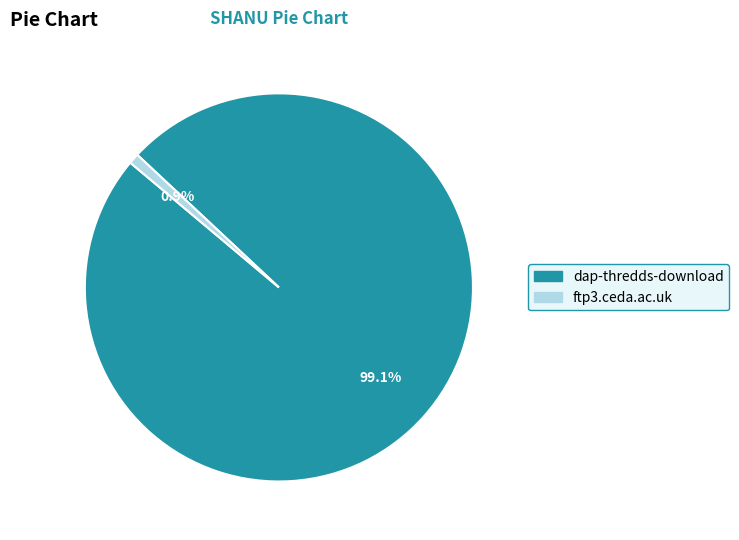

Is the sum of dap-thredds-download and ftp3.ceda.ac.uk greater than half?

Yes